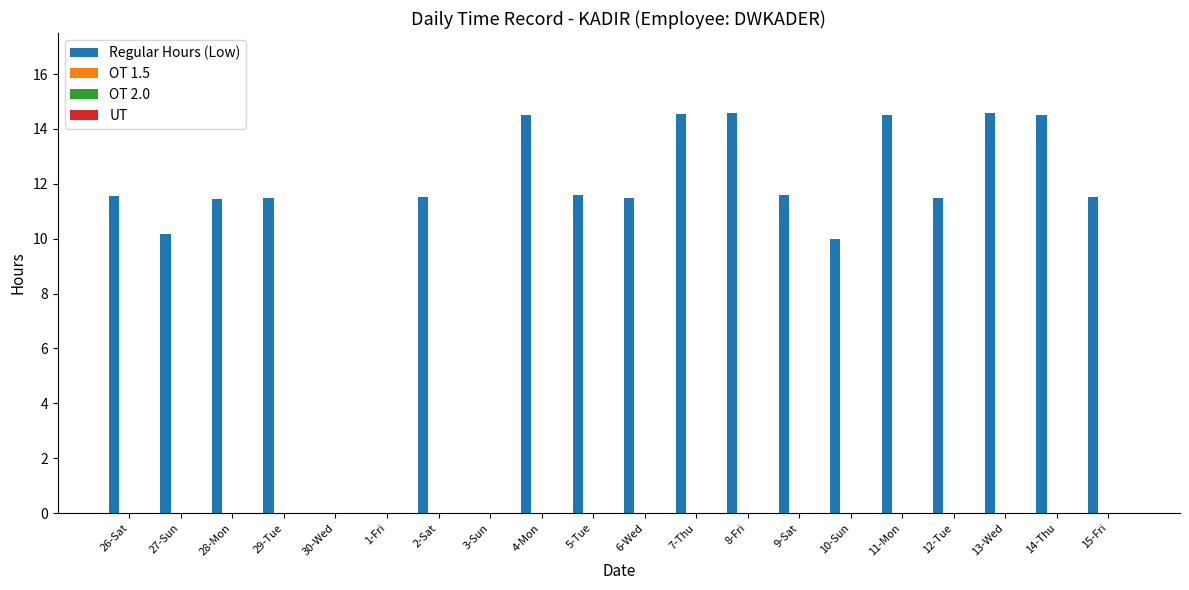

What is the sum of all values?

211.0